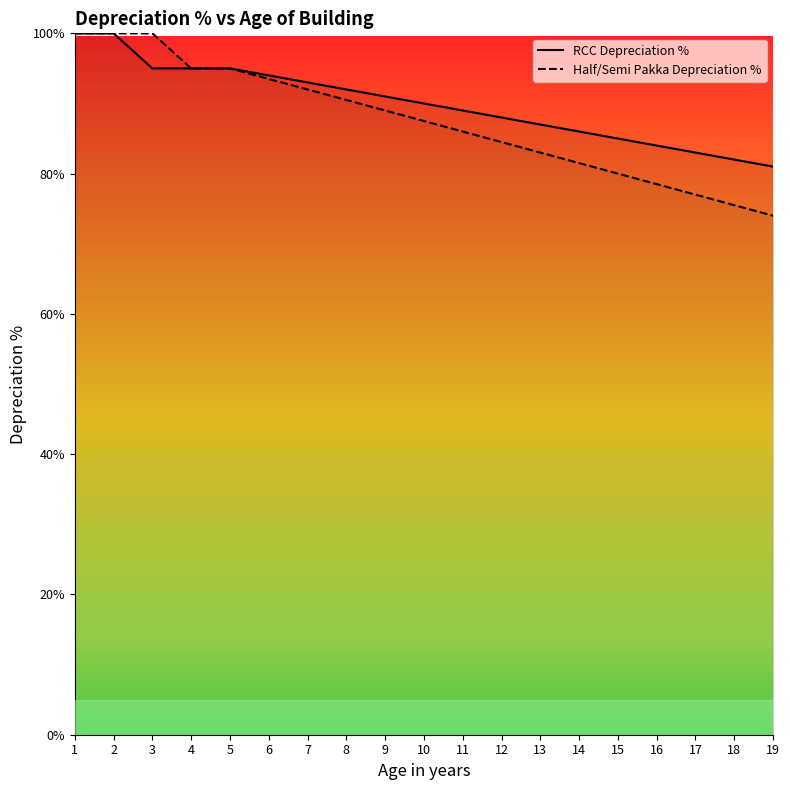

Reading right to left, extract all data points from this chart.

RCC Depreciation %: 81.0	82.0	83.0	84.0	85.0	86.0	87.0	88.0	89.0	90.0	91.0	92.0	93.0	94.0	95.0	95.0	95.0	100.0	100.0
Half/Semi Pakka Depreciation %: 74.0	75.5	77.0	78.5	80.0	81.5	83.0	84.5	86.0	87.5	89.0	90.5	92.0	93.5	95.0	95.0	100.0	100.0	100.0